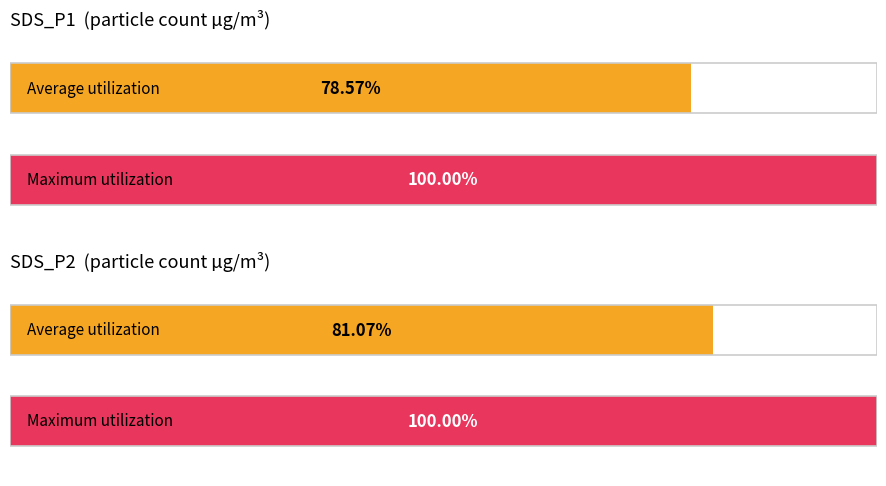

How many data points in Average utilization are above 13?

2